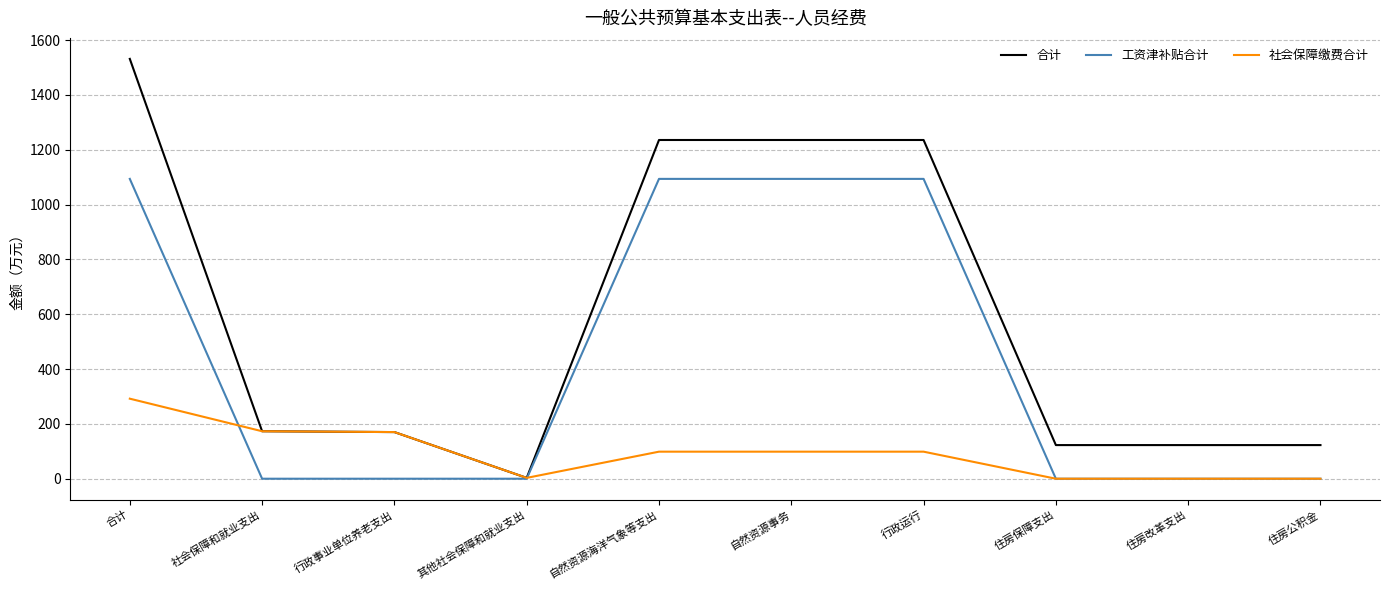

Which series has the largest total across all categories?

合计